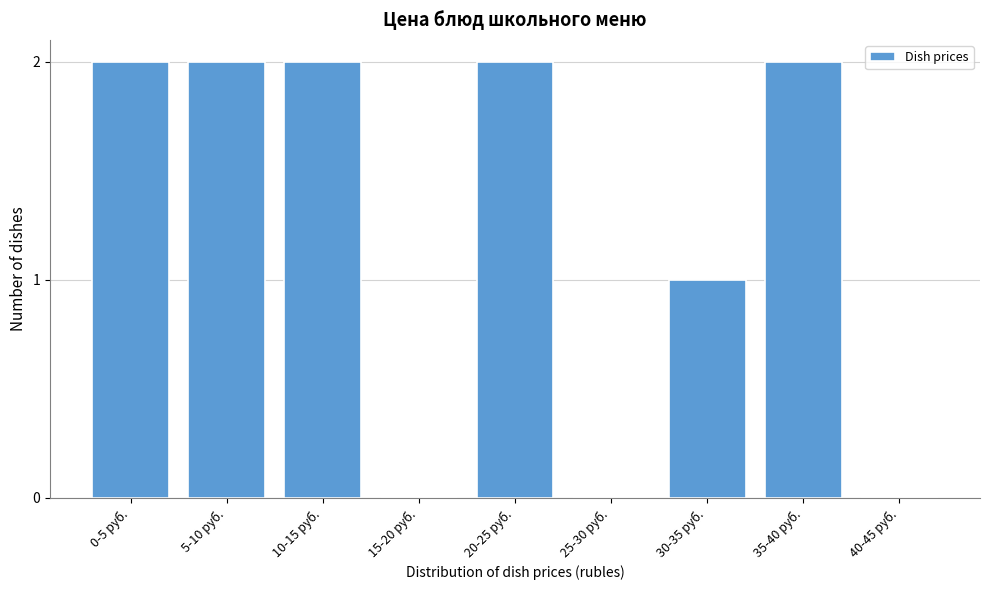

True or false: the data shows 2 at 35-40 руб..

True